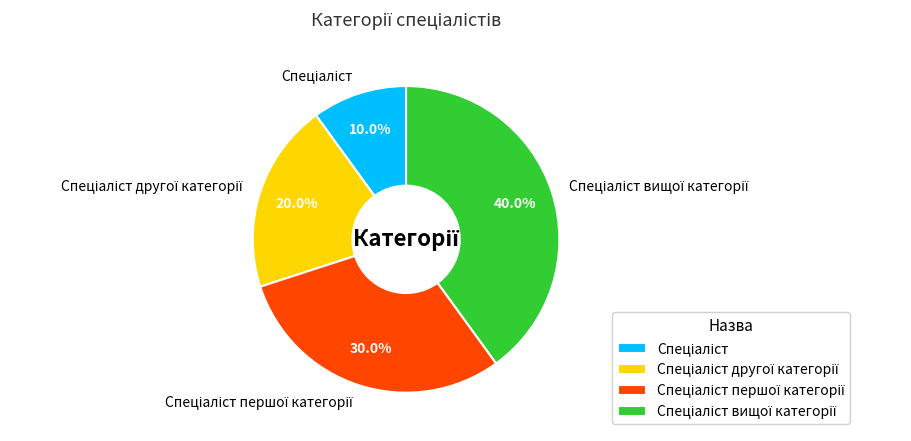

Is there any slice that represents more than half of the pie?

No